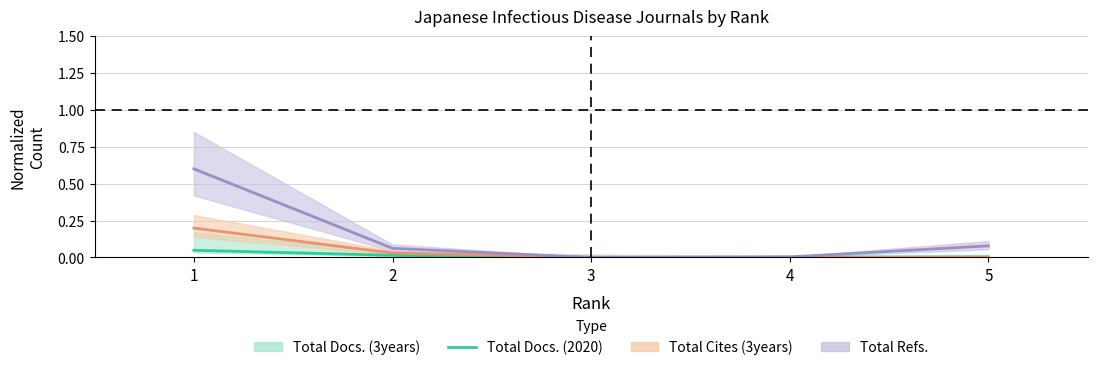

The chart shows a value of 0.0 at 4. True or false?

True